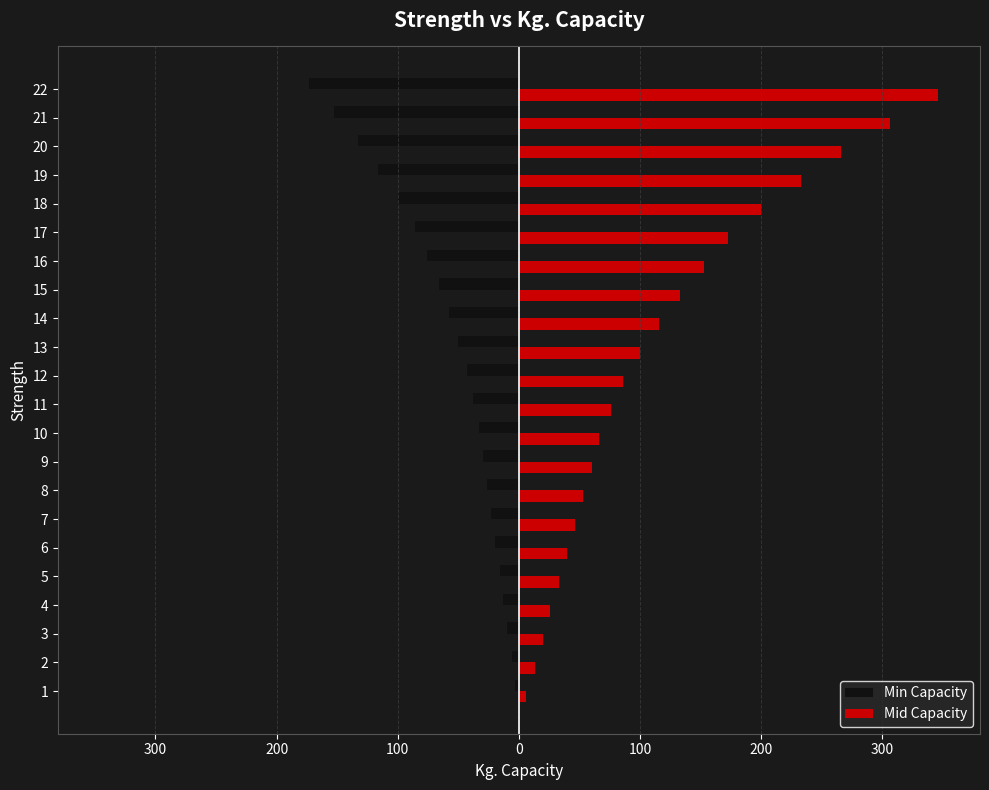

What is the sum of all Mid Capacity values?

2551